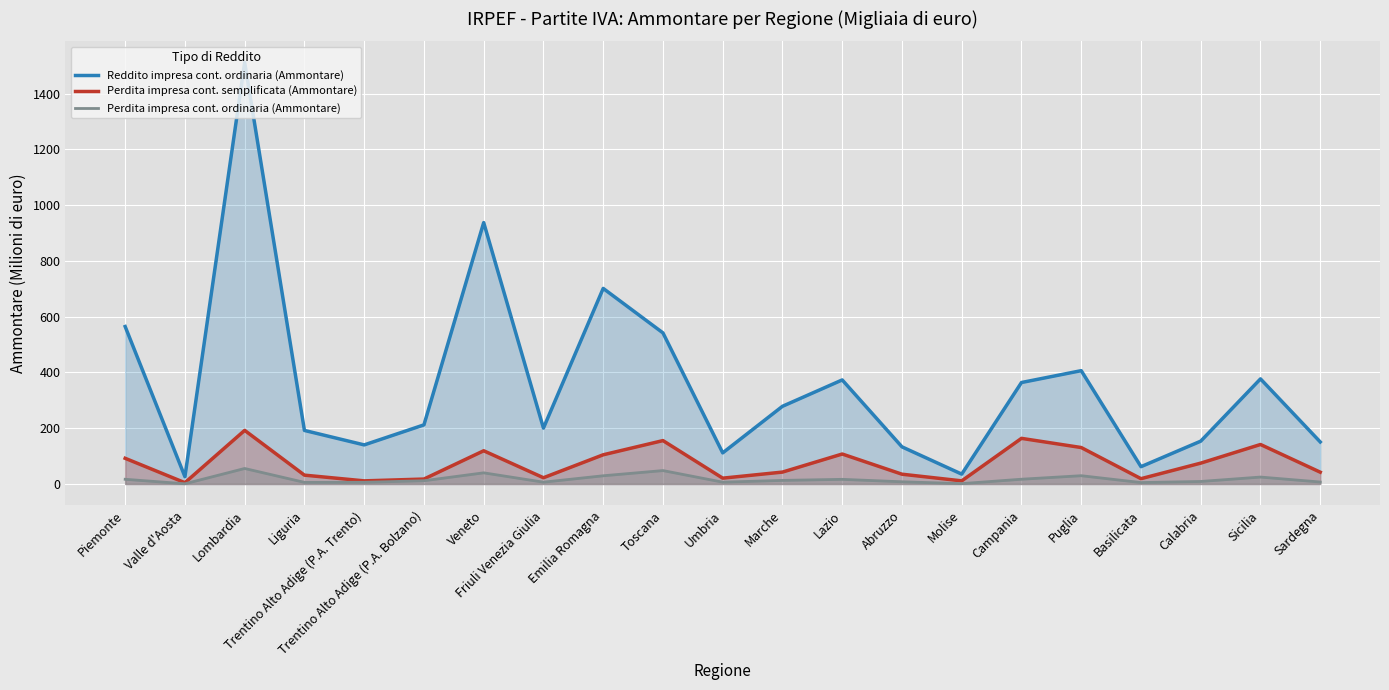

What is the difference between the second highest and second lowest values in the Perdita impresa cont. ordinaria (Ammontare) series?

46.9